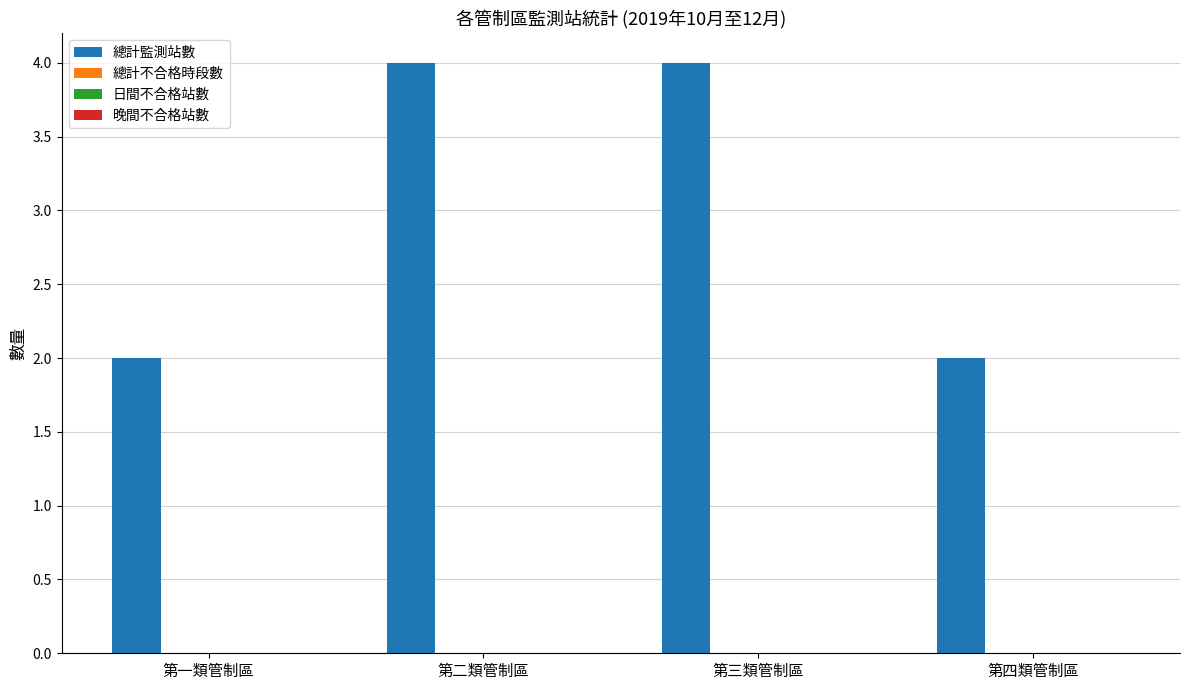

What is the maximum value shown in the chart?

4